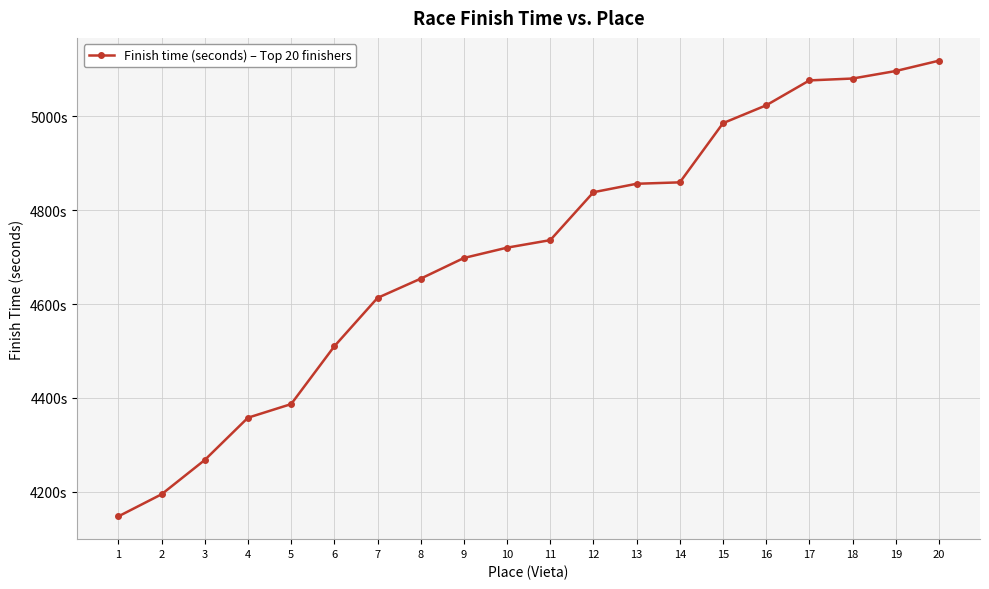

Is this an area chart (filled region under the line)?

No